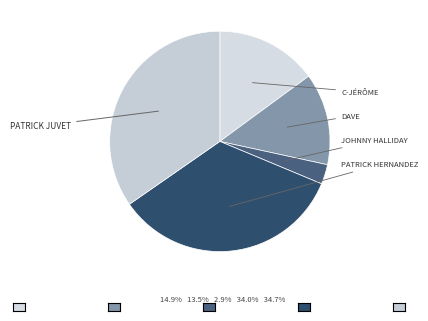

How many segments does this pie chart have?

5